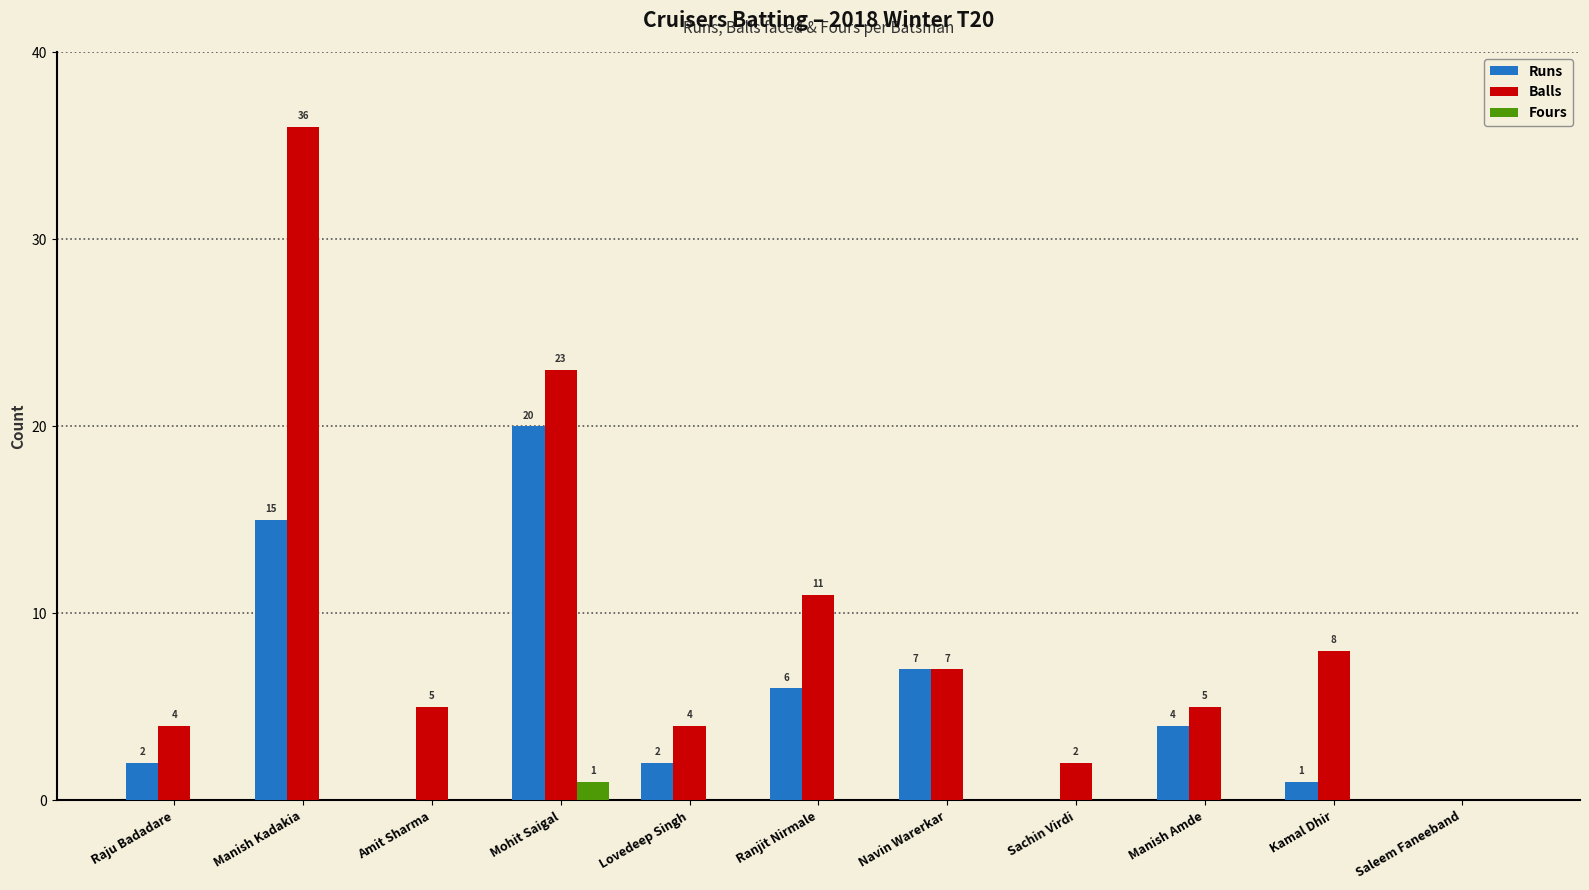

Where is Runs nearest to the value 10?

Navin Warerkar